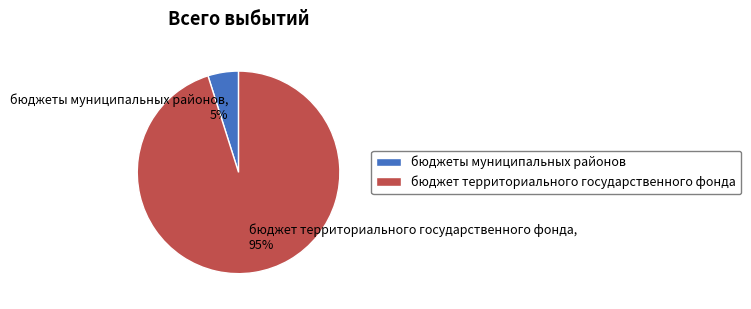

To the nearest percent, what is the difference between the бюджет территориального государственного фонда and бюджеты муниципальных районов slice percentages?

90%